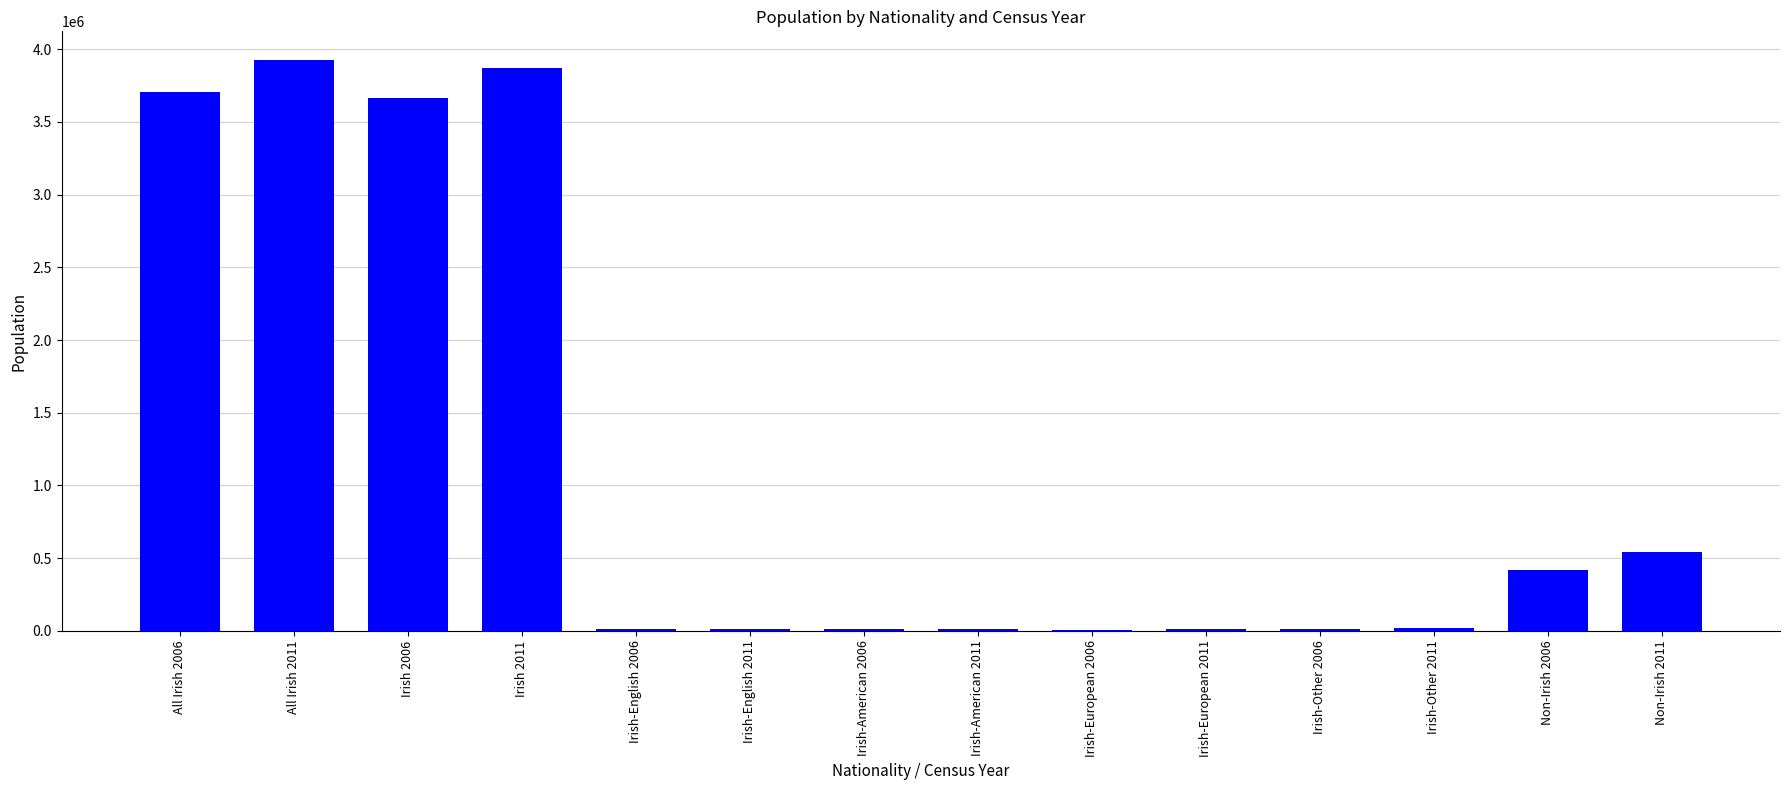

What is the maximum value shown in the chart?

3927143